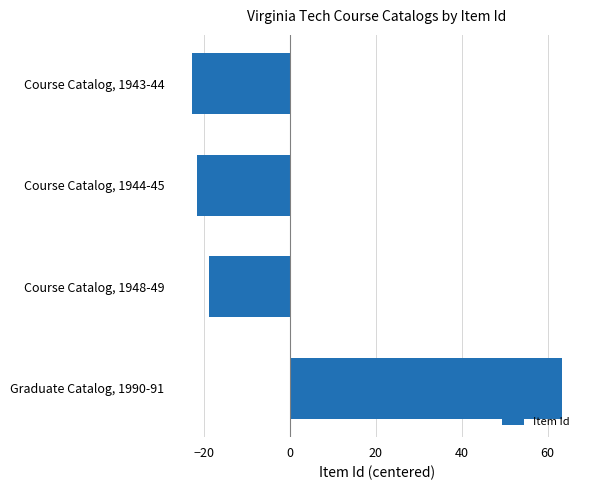

Which label corresponds to the smallest value in the chart?

Course Catalog, 1943-44